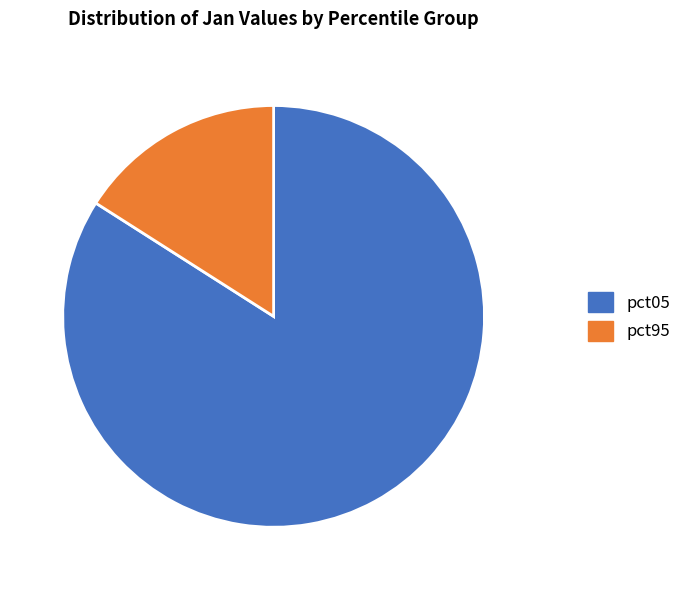

Is there a majority slice in this chart?

Yes